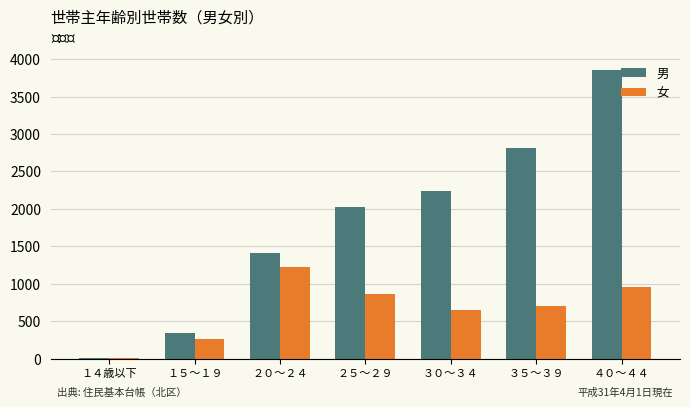

How many series are shown in this chart?

2